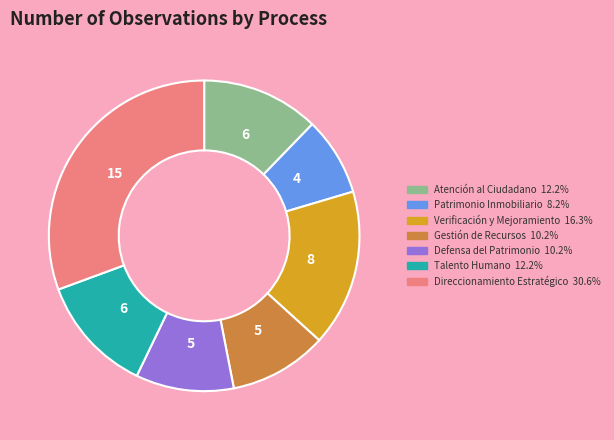

Does any single category account for the majority?

No